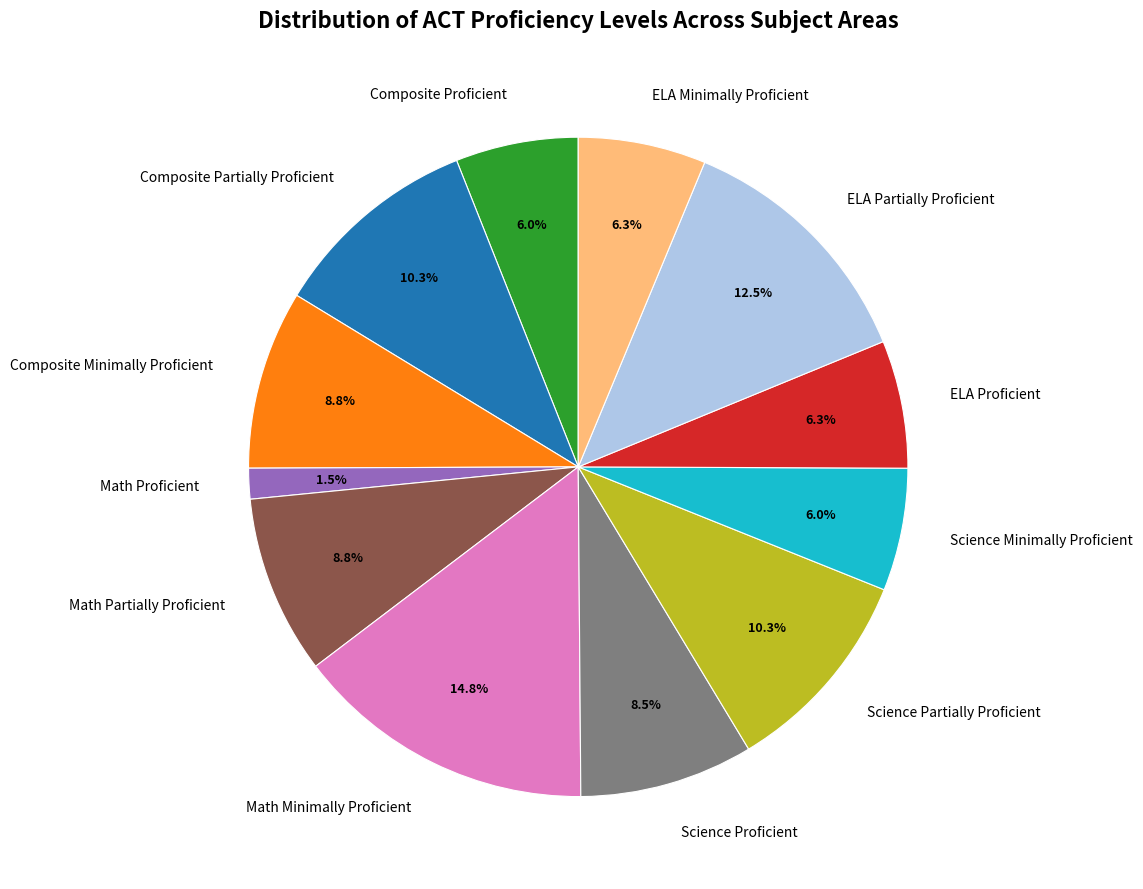

To the nearest percent, what percentage of the pie is Composite Minimally Proficient?

9%